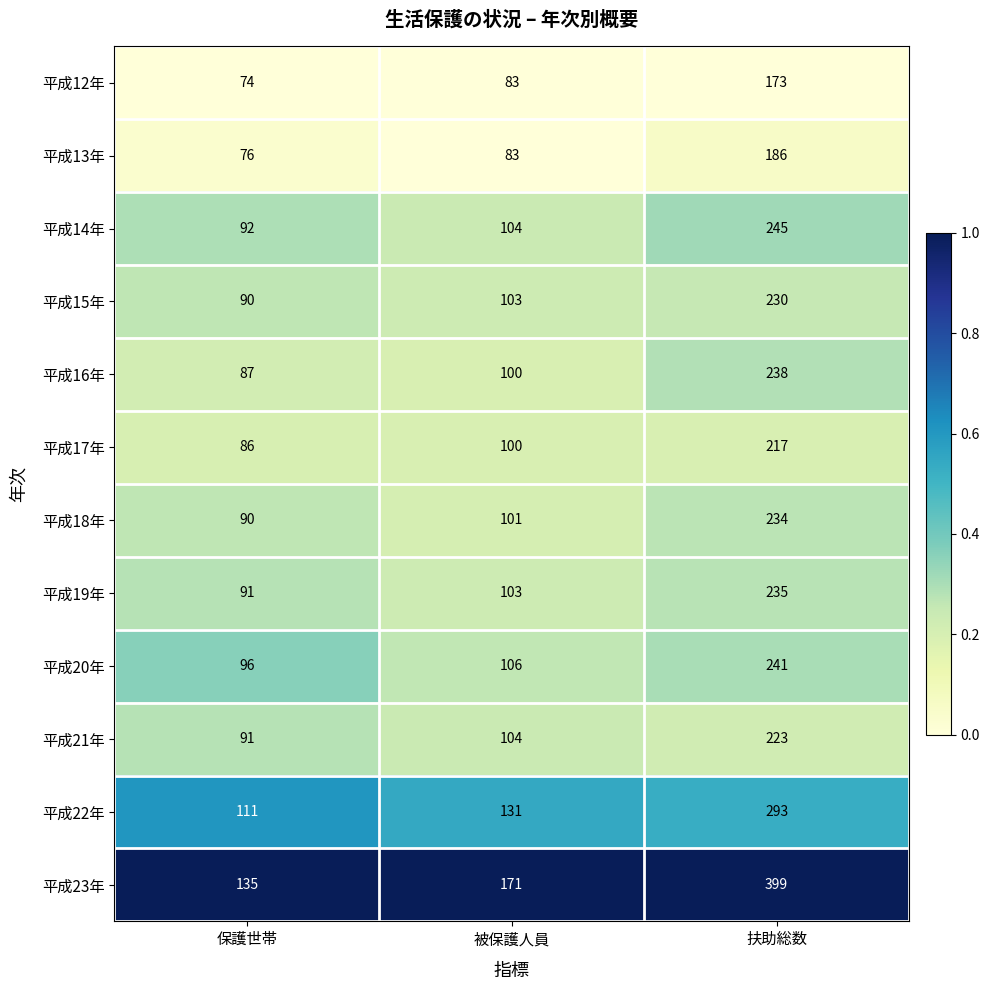

What is the maximum value shown in the chart?

399